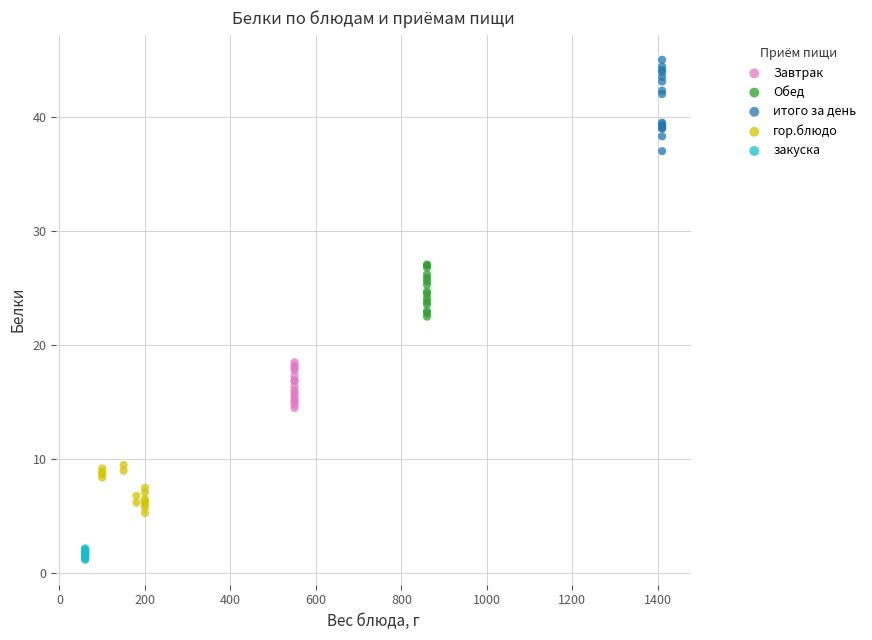

Which series has the largest Y range (max minus min)?

итого за день